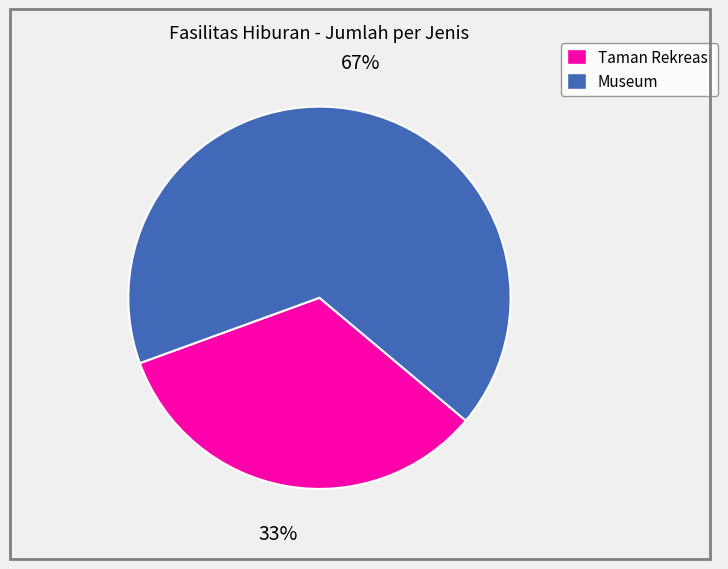

True or false: Museum accounts for 54% of the total.

False